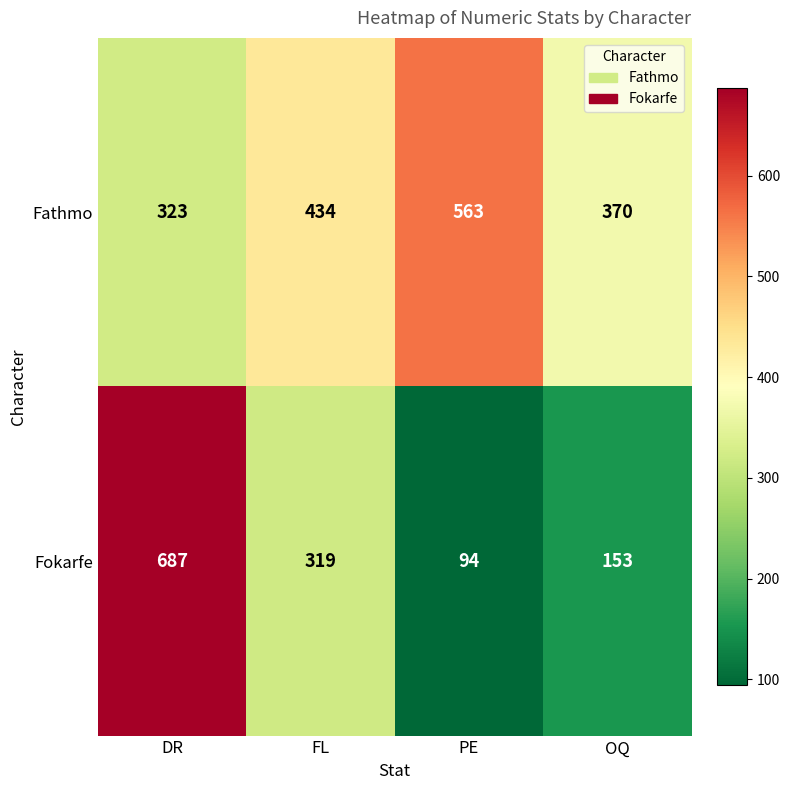

Reading right to left, transcribe all the data shown in this chart.

Fathmo: OQ=370	PE=563	FL=434	DR=323
Fokarfe: OQ=153	PE=94	FL=319	DR=687